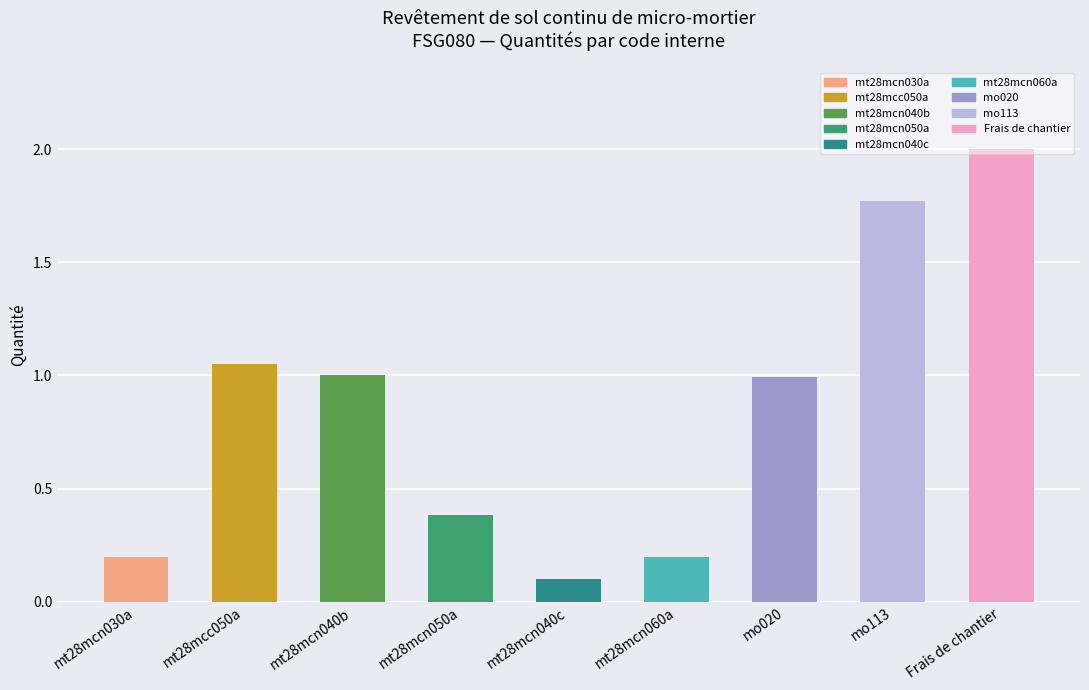

What is the sum of the values at mt28mcn040b and mt28mcn060a?

1.2